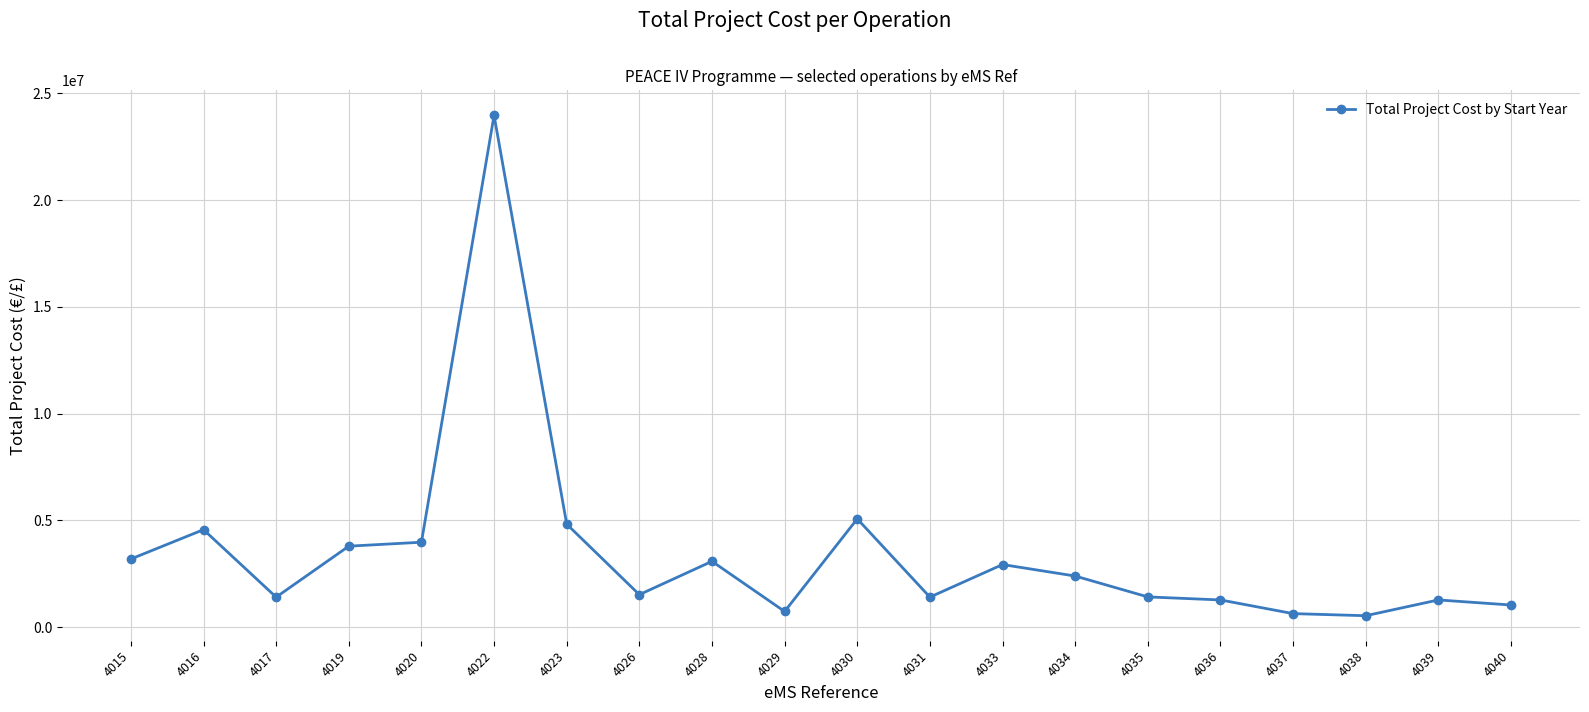

Where is the first local minimum?

4017